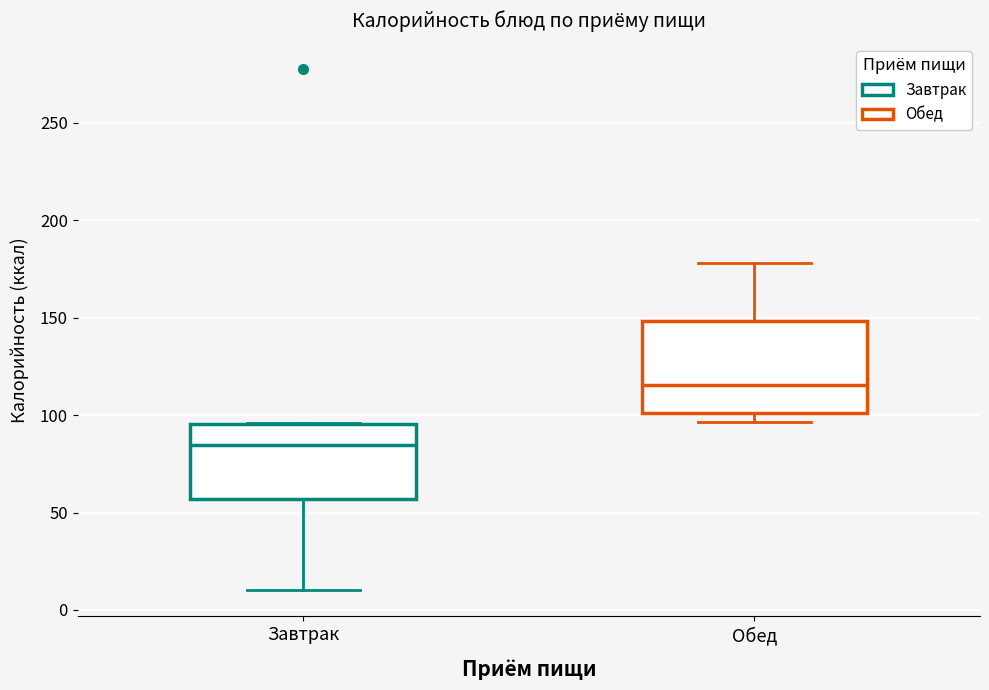

Where is the upper edge of the box for Завтрак on the y-axis? The values are not printed on the chart, so give them approximately, as read against the axis.

95